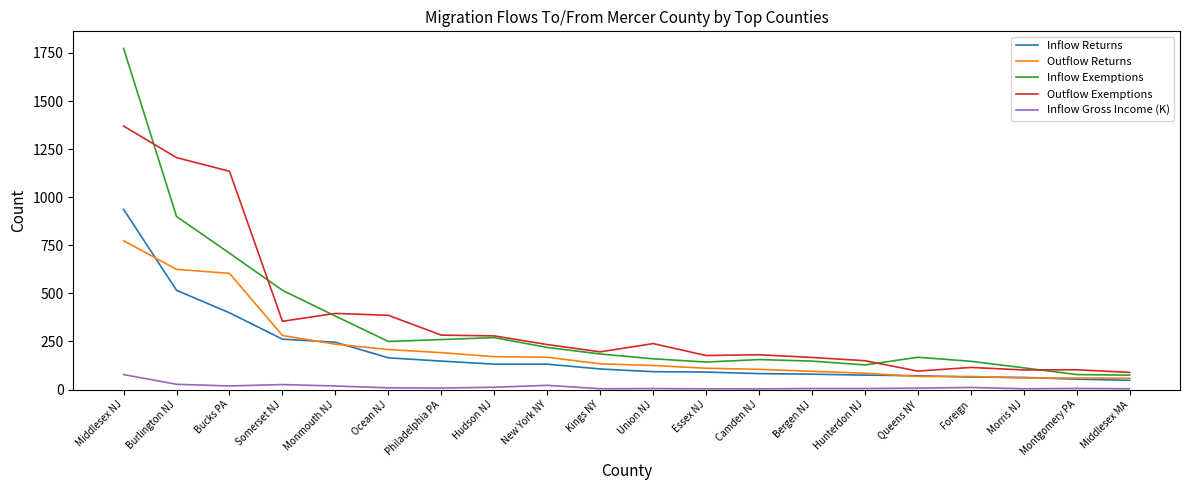

What is the highest value of the Inflow Returns series?

937.0